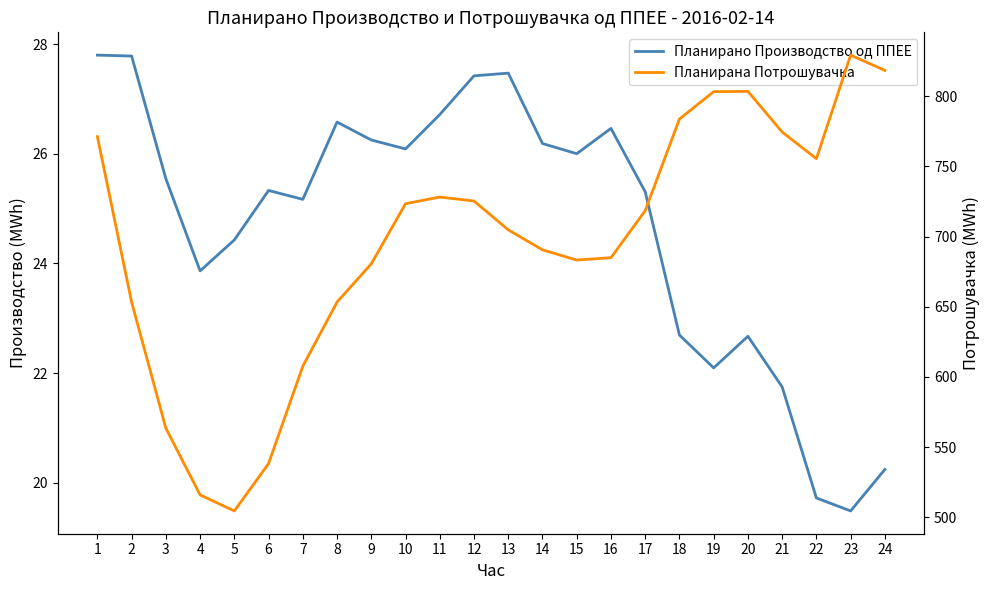

Does the chart have visible grid lines?

No